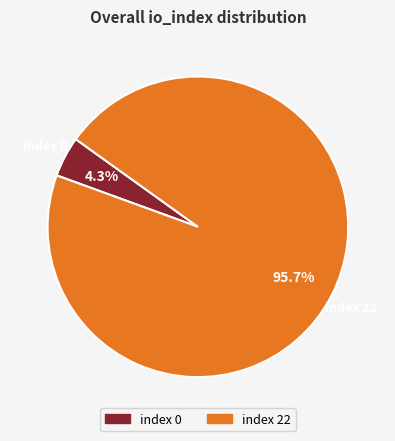

Which category has the biggest portion of the pie?

index 22